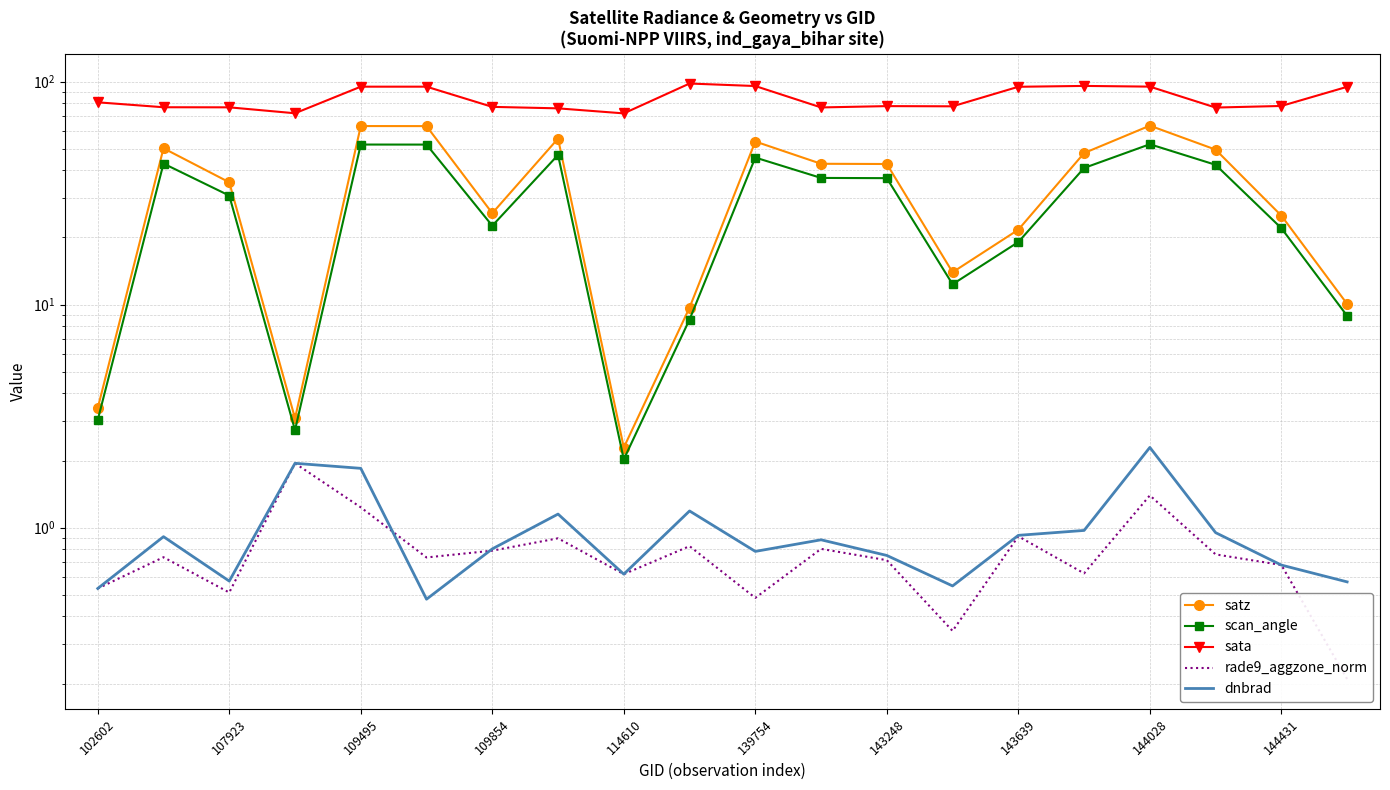

True or false: dnbrad and satz cross at least once.

False